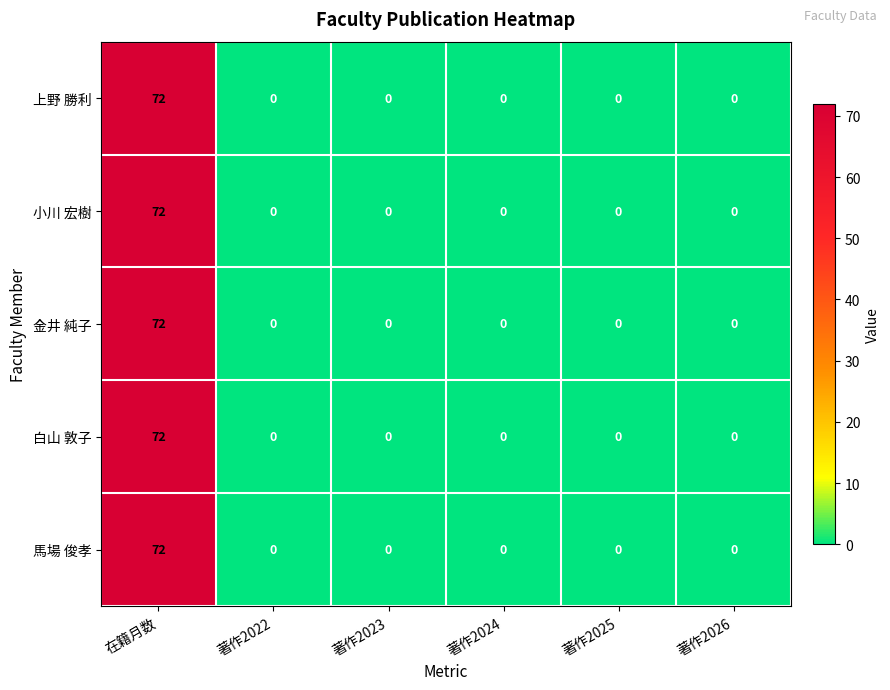

What is the sum of the 白山 敦子 values at 在籍月数 and 著作2026?

72